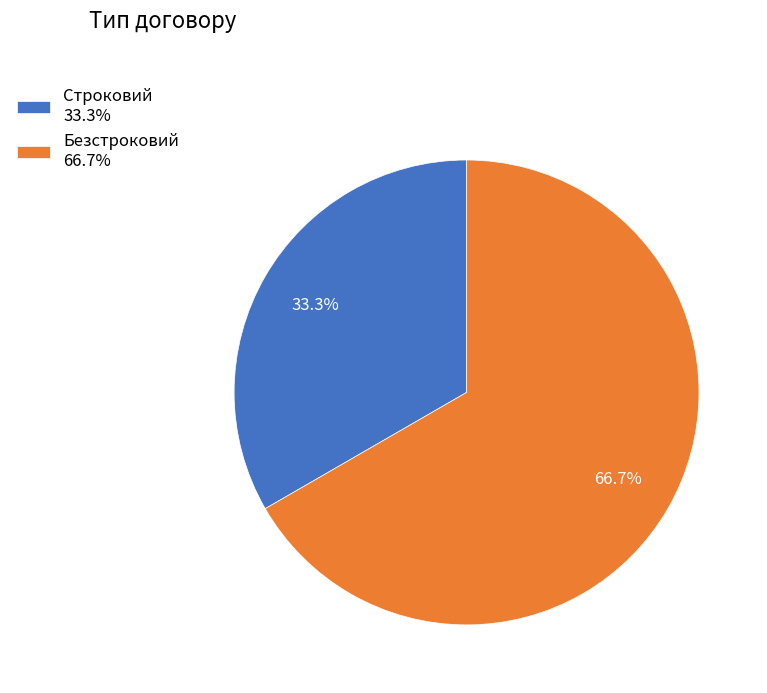

Rank the categories by value from lowest to highest.

Строковий, Безстроковий